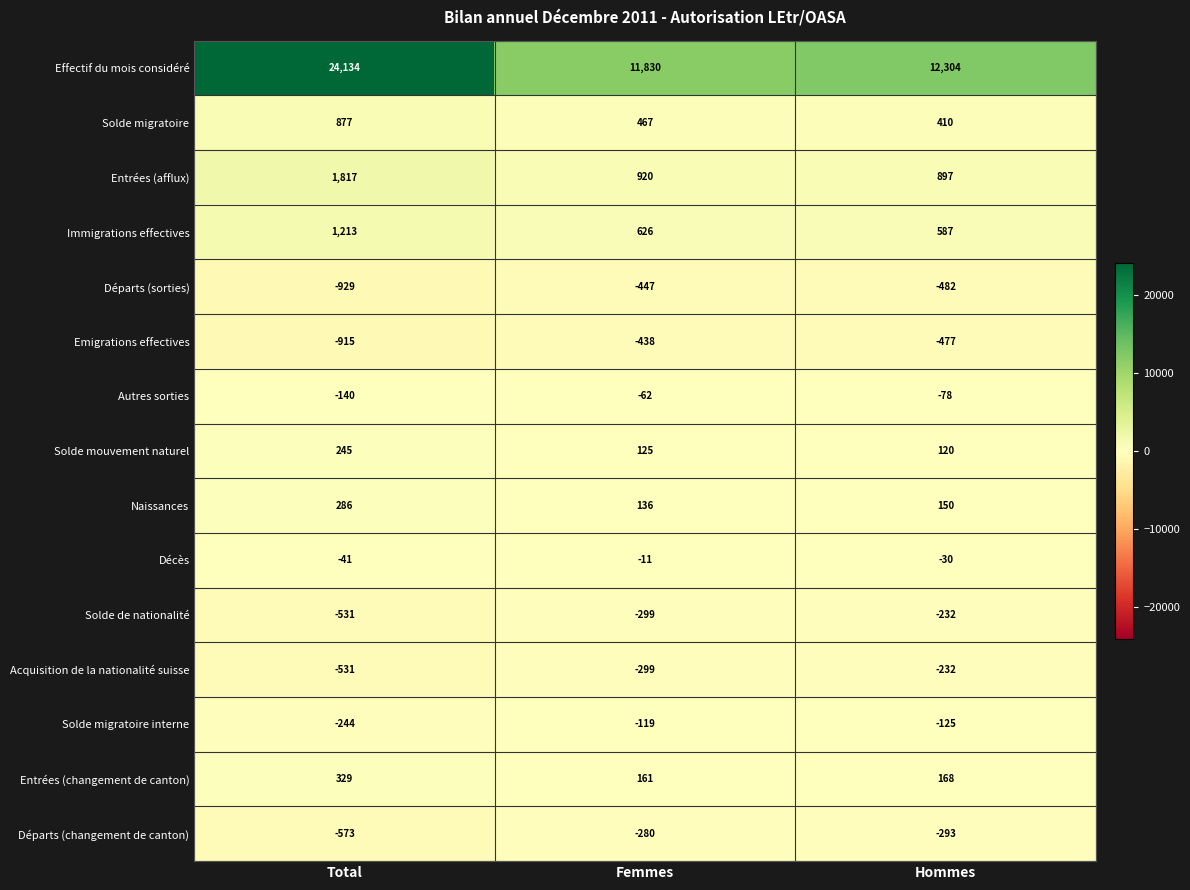

Is it true that Autres sorties equals -132 at Hommes?

False